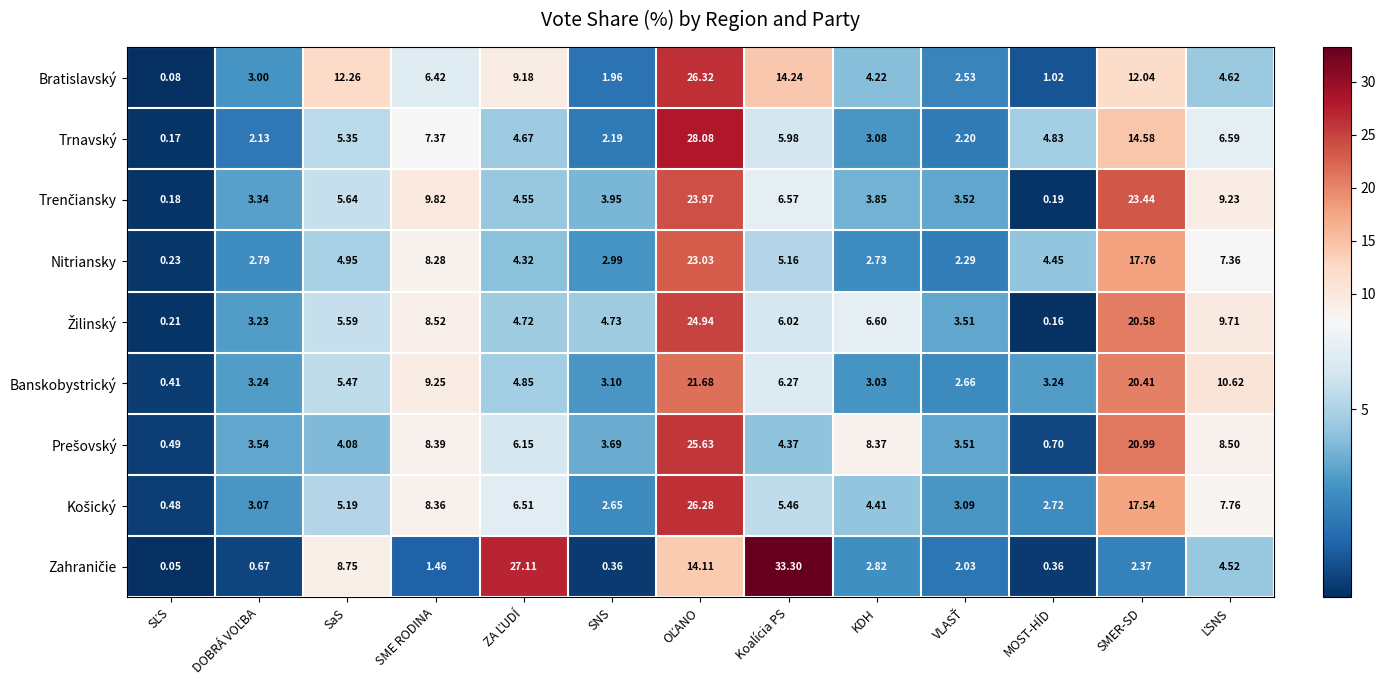

At how many categories does at least one series exceed 23?

4